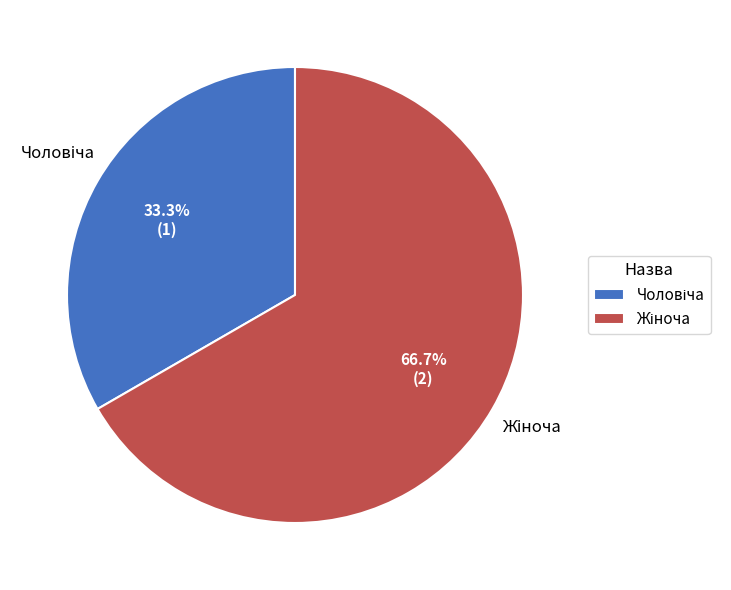

Does any single category account for the majority?

Yes